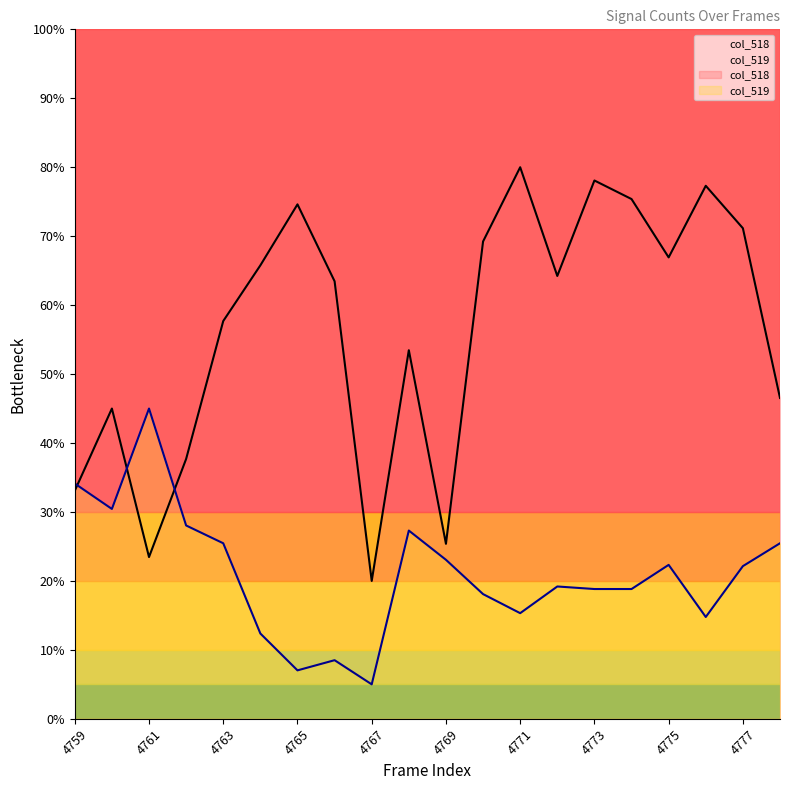

Is it true that col_519 equals 33.6 at 4774?

False